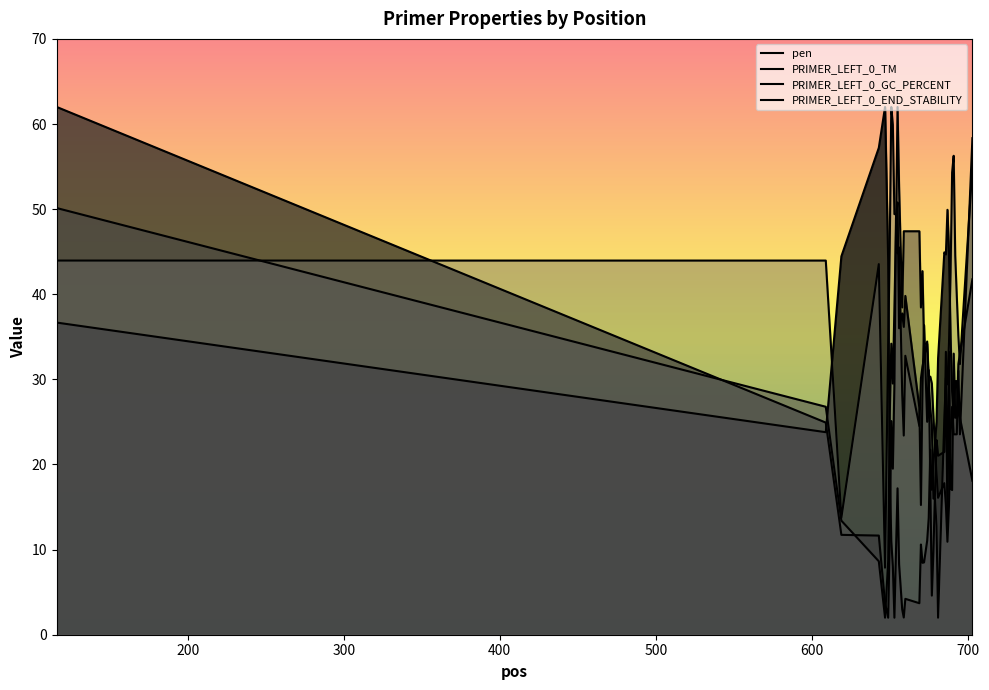

Which label corresponds to the smallest value in the chart?

653